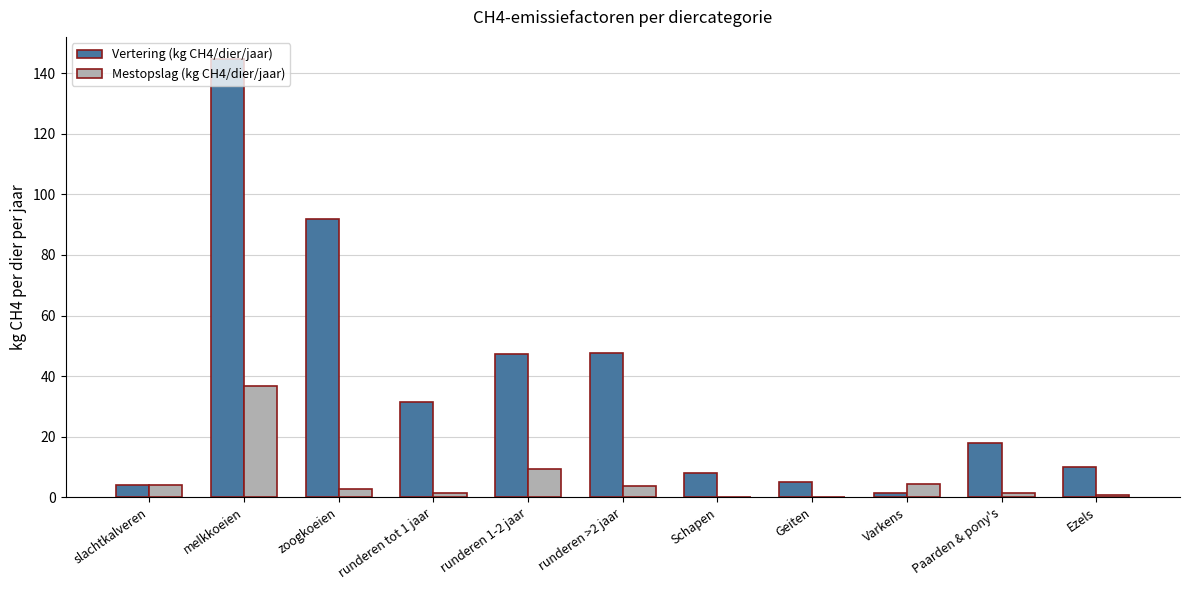

What is the total value across all series at runderen >2 jaar?

51.6